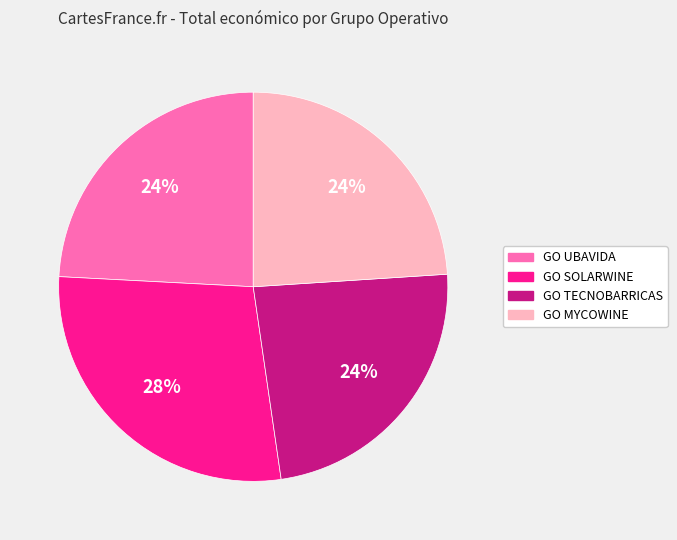

Is there a majority slice in this chart?

No